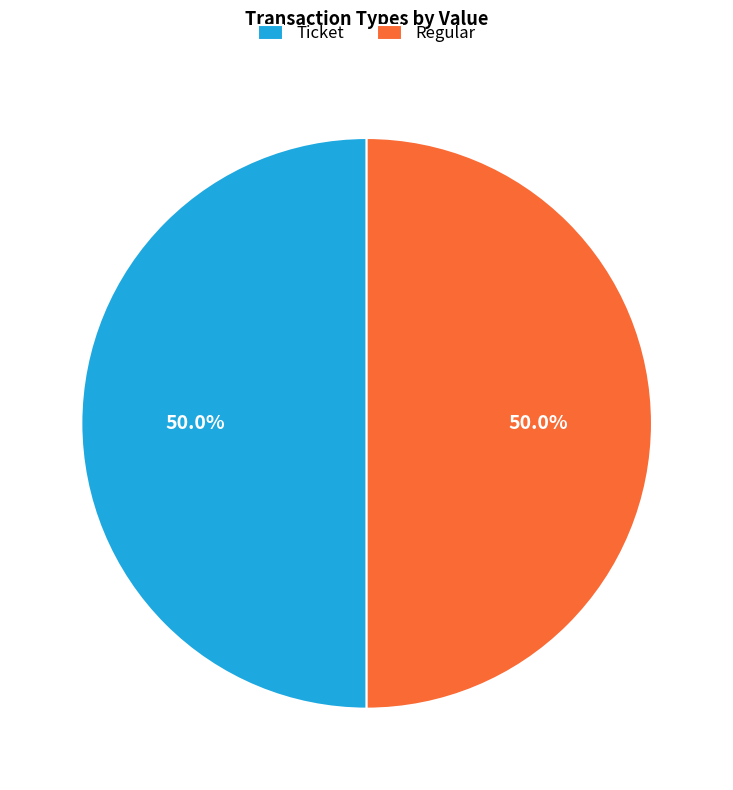

Approximately how many times larger is the value at Ticket compared to Regular?

1.0